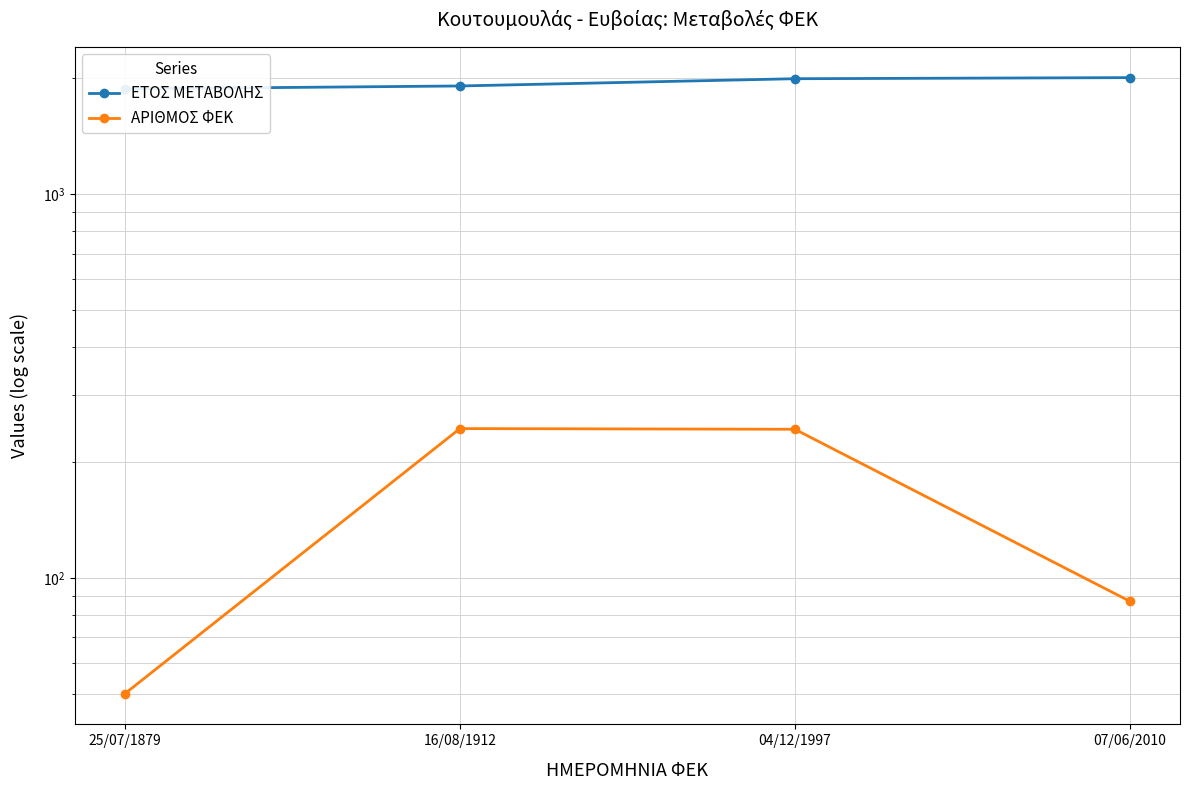

Which category has the highest value across all series?

07/06/2010